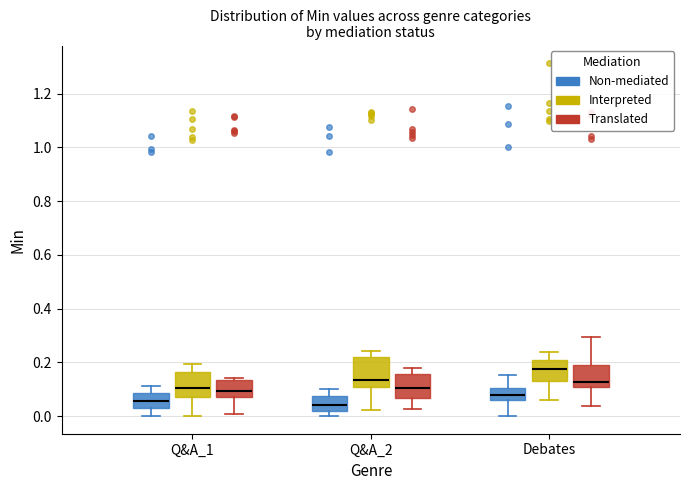

Where is the upper edge of the box for Q&A_2 (Interpreted) on the y-axis? The values are not printed on the chart, so give them approximately, as read against the axis.

0.22